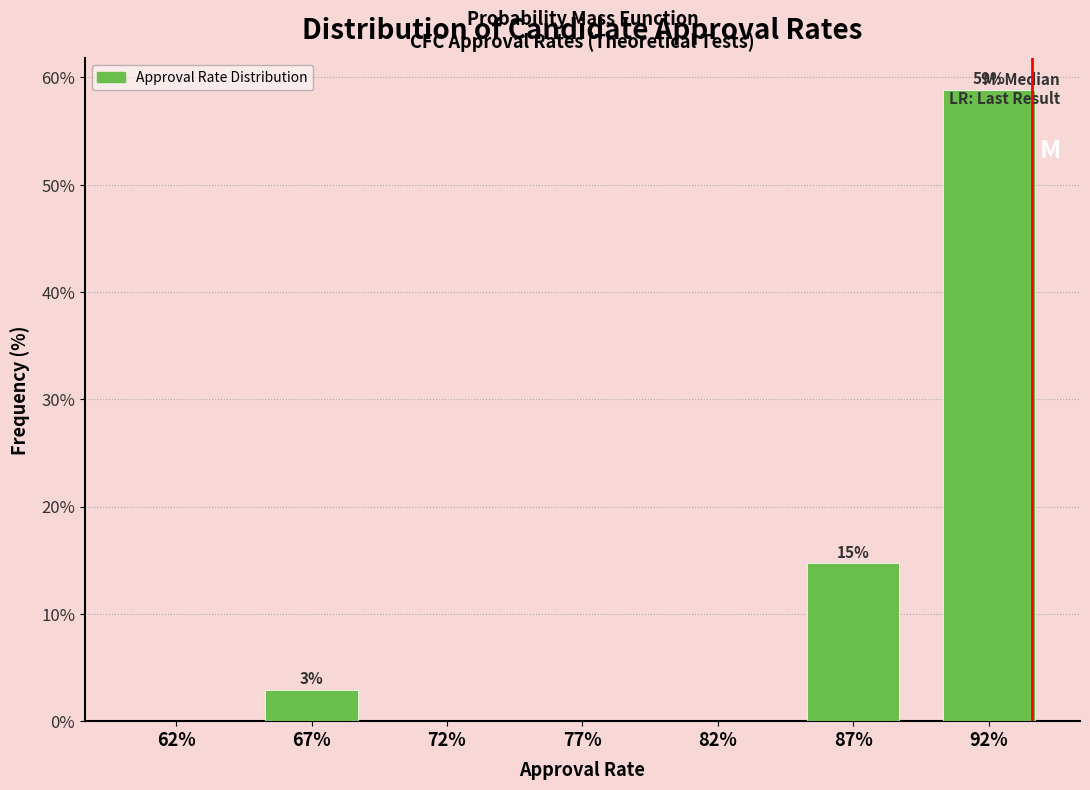

What is the change in value from 77% to 87%?

+14.7